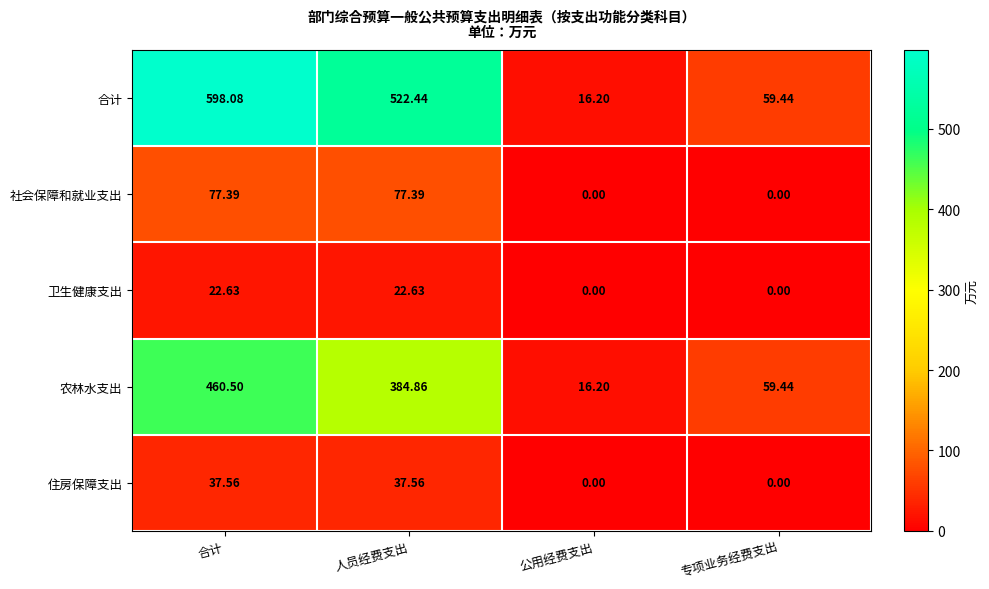

At which category is the sum across all series the highest?

合计